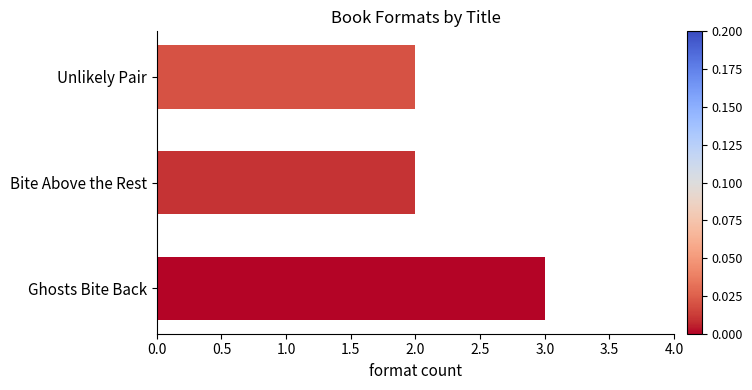

Reading top to bottom, what are all the values shown in this chart?

2	2	3